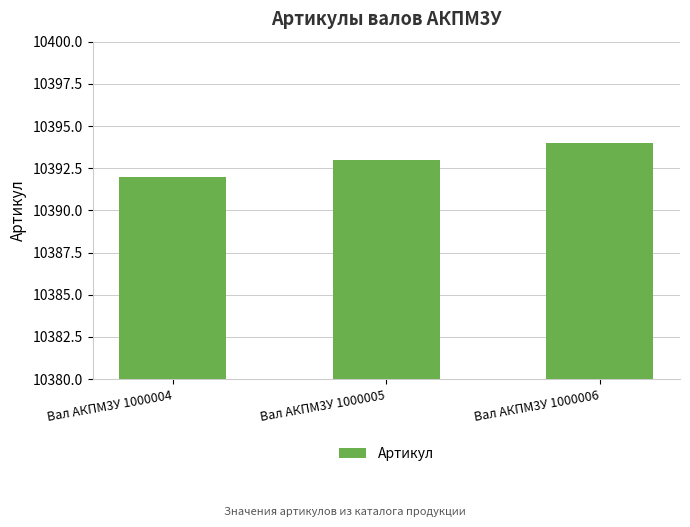

List the labels in order of value, smallest first.

Вал АКПМ3У 1000004, Вал АКПМ3У 1000005, Вал АКПМ3У 1000006